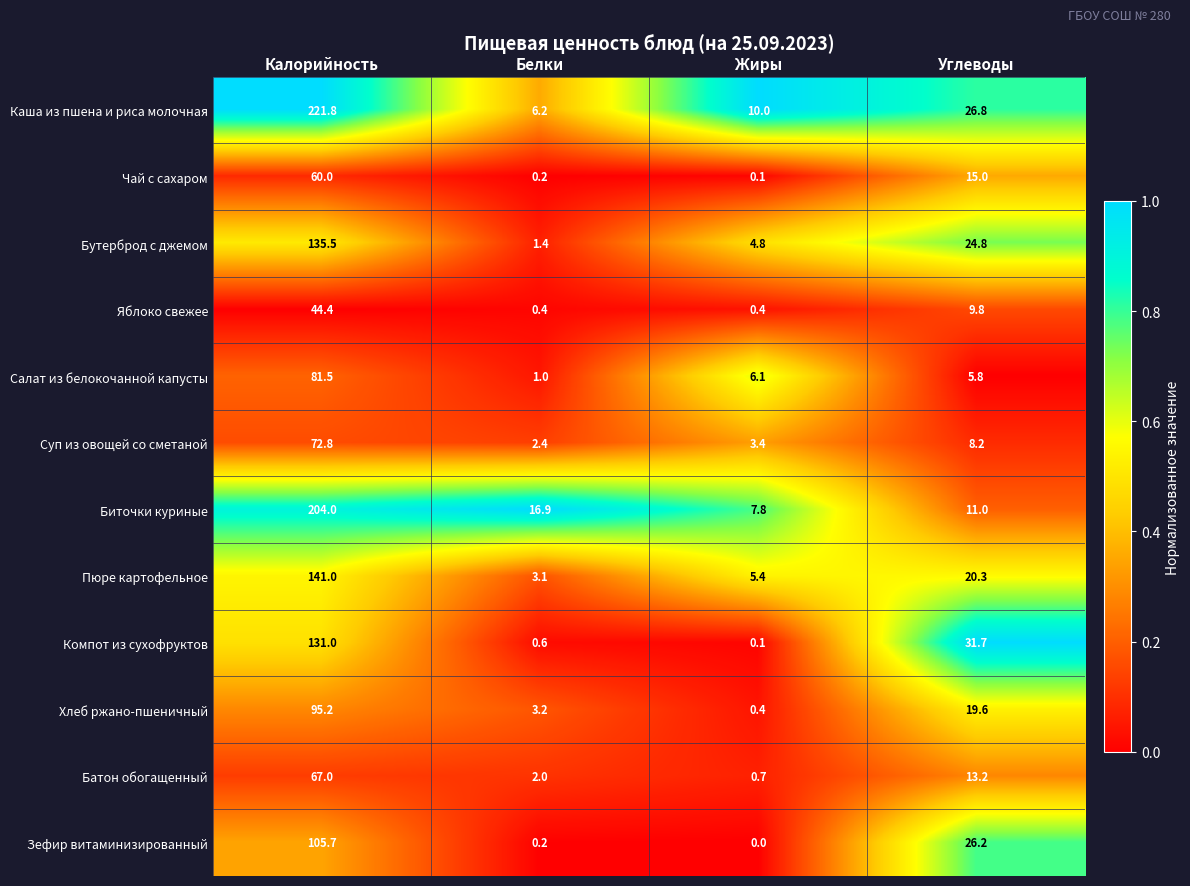

What is the difference between the second highest and second lowest values in the Пюре картофельное series?

14.9